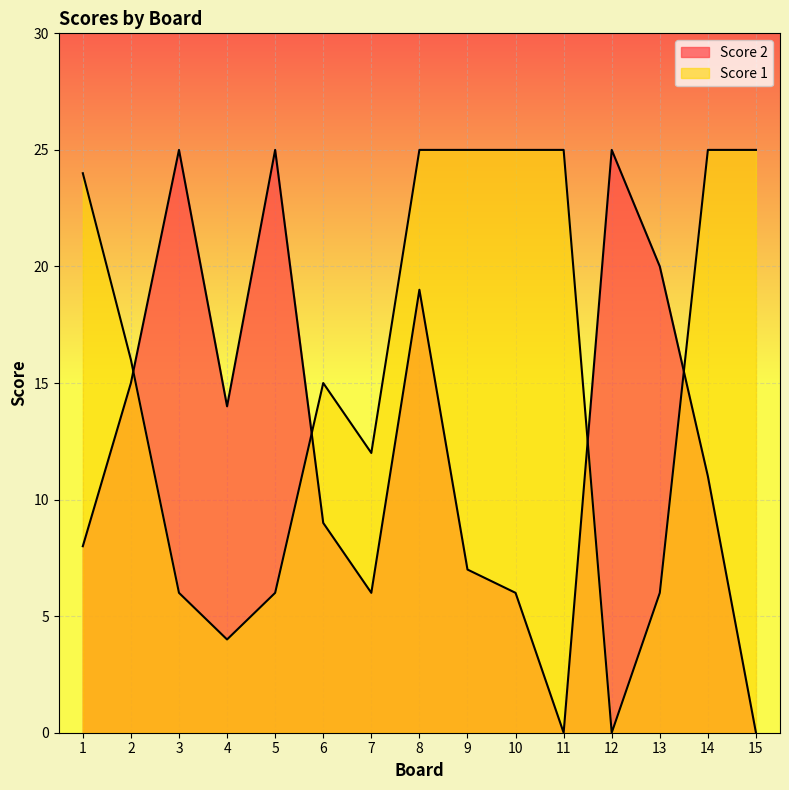

How many values in Score 1 are above zero?

14